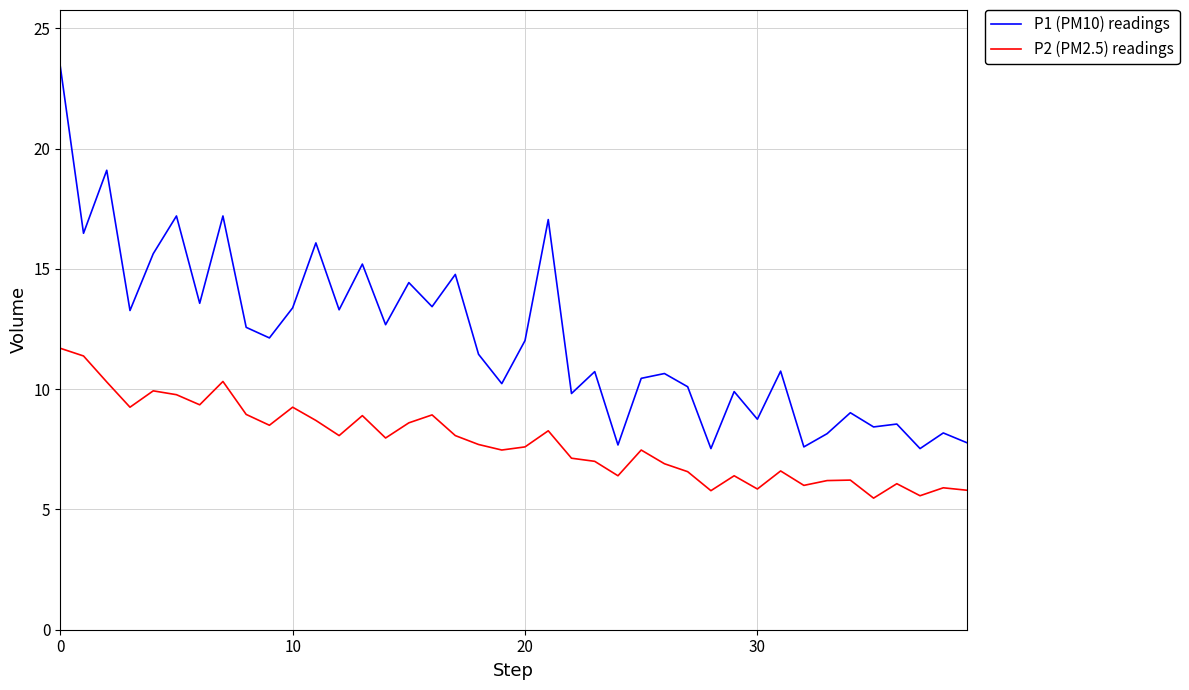

Rank the series by their maximum value, from lowest to highest.

P2 (PM2.5) readings, P1 (PM10) readings